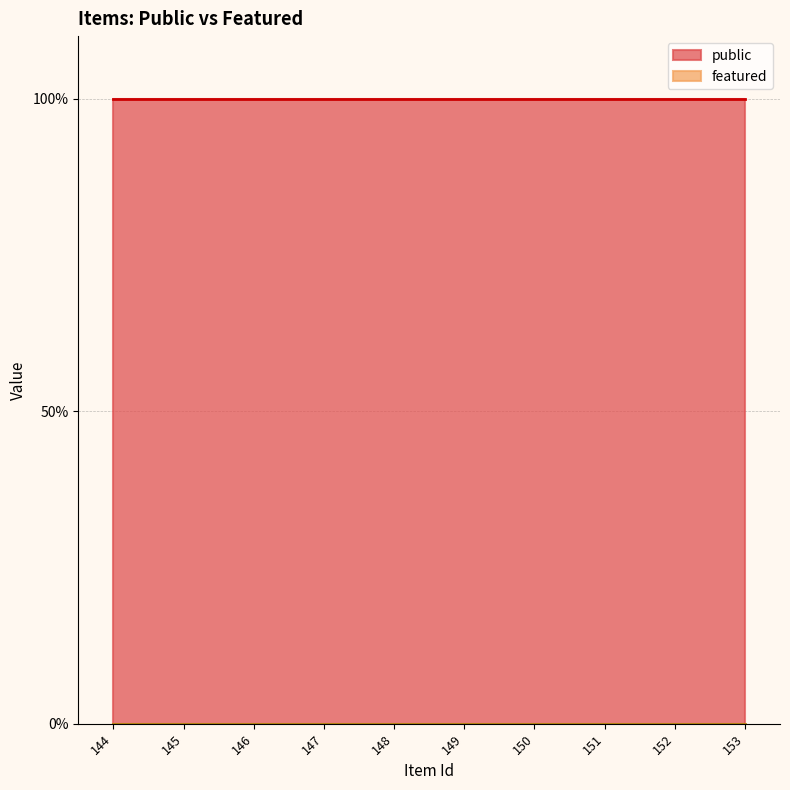

What is the difference between the highest and lowest values at 150?

1